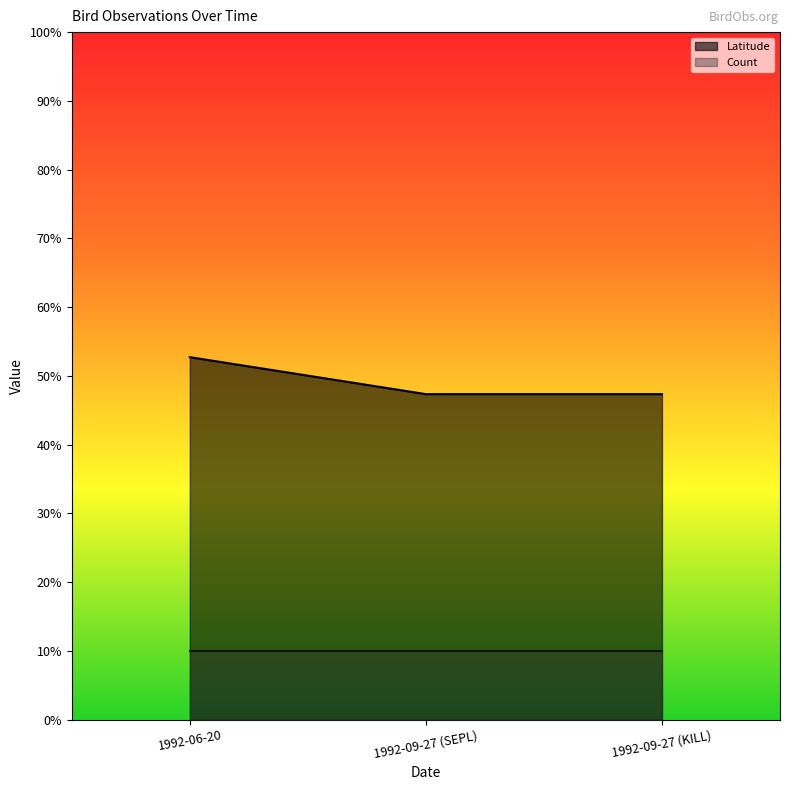

List the series in order of their peak value, highest first.

Latitude, Count